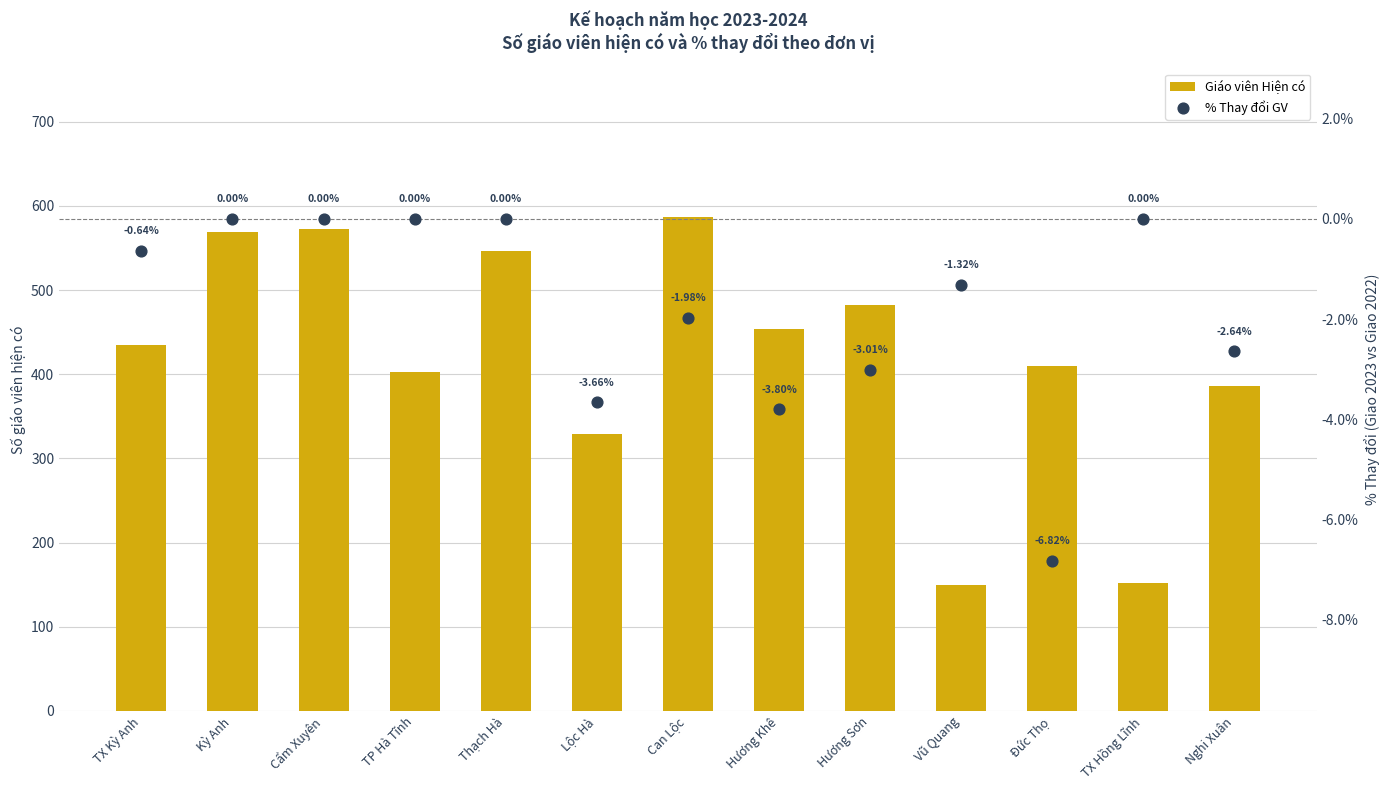

Which series has the largest total across all categories?

Giáo viên Hiện có